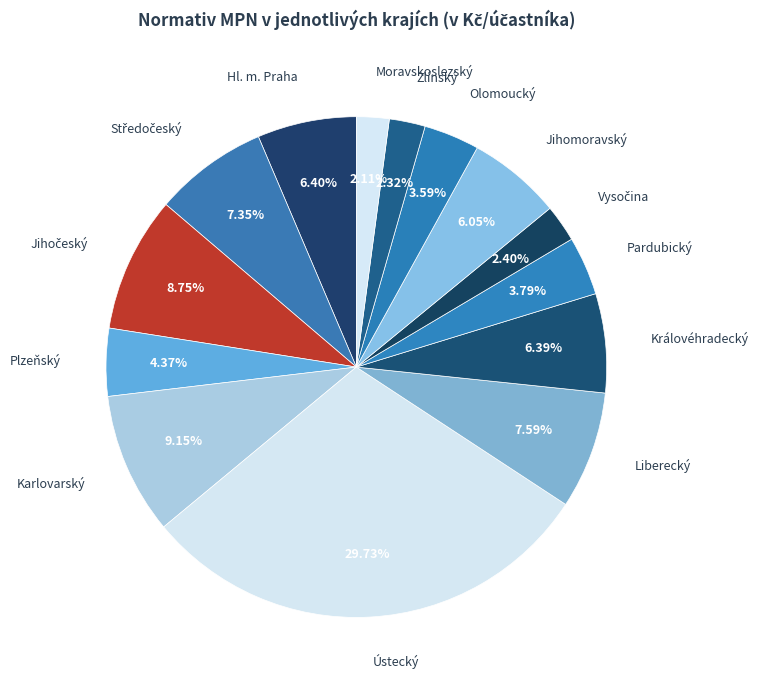

To the nearest percent, what is the difference between the largest and smallest slice percentages?

28%